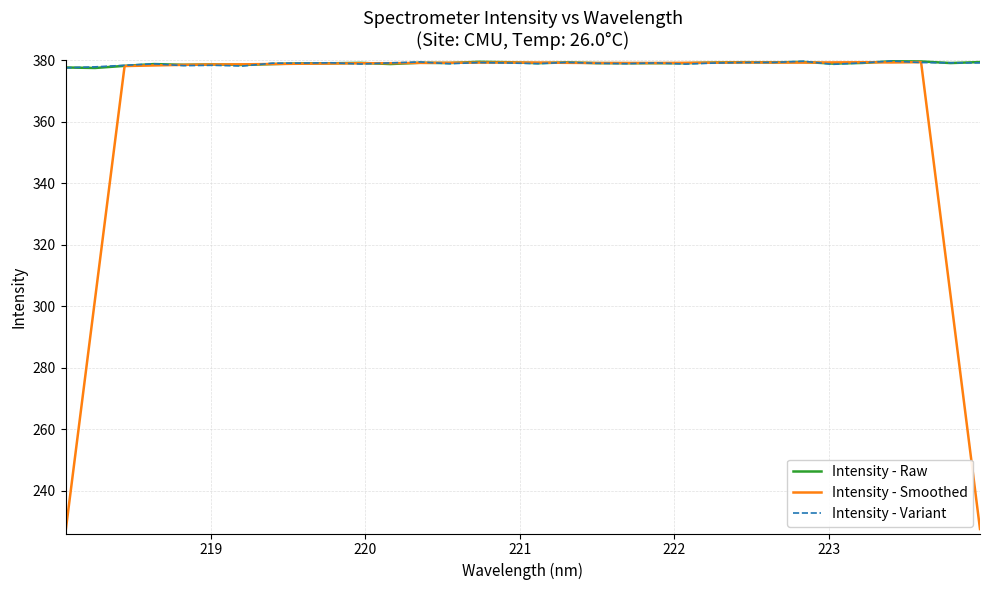

What is the highest value of the Intensity - Smoothed series?

379.4